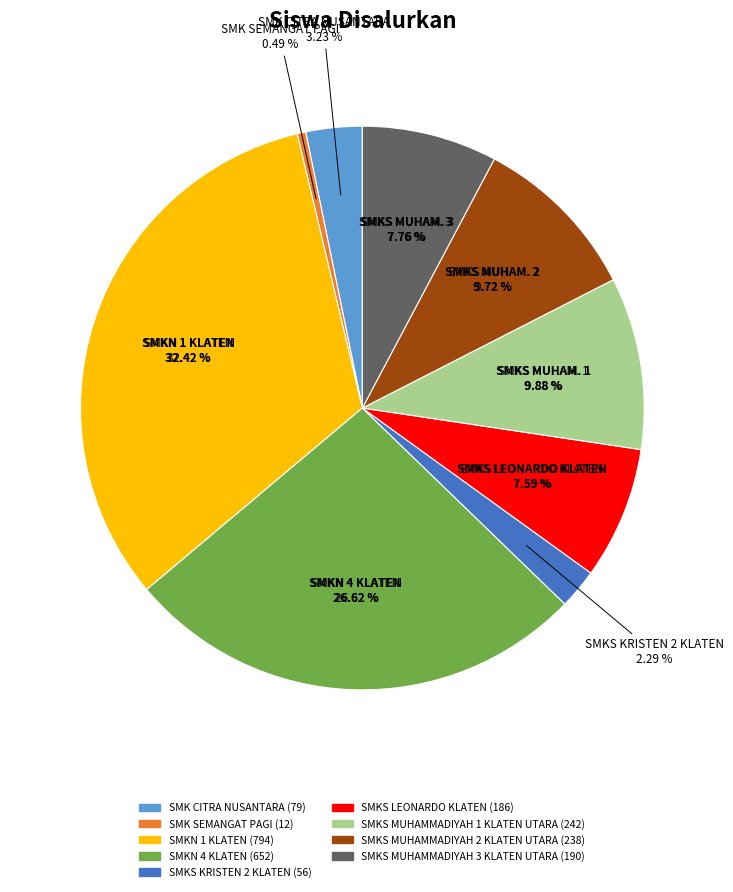

Rank the categories by value from lowest to highest.

SMK SEMANGAT PAGI, SMKS KRISTEN 2 KLATEN, SMK CITRA NUSANTARA, SMKS LEONARDO KLATEN, SMKS MUHAMMADIYAH 3 KLATEN UTARA, SMKS MUHAMMADIYAH 2 KLATEN UTARA, SMKS MUHAMMADIYAH 1 KLATEN UTARA, SMKN 4 KLATEN, SMKN 1 KLATEN